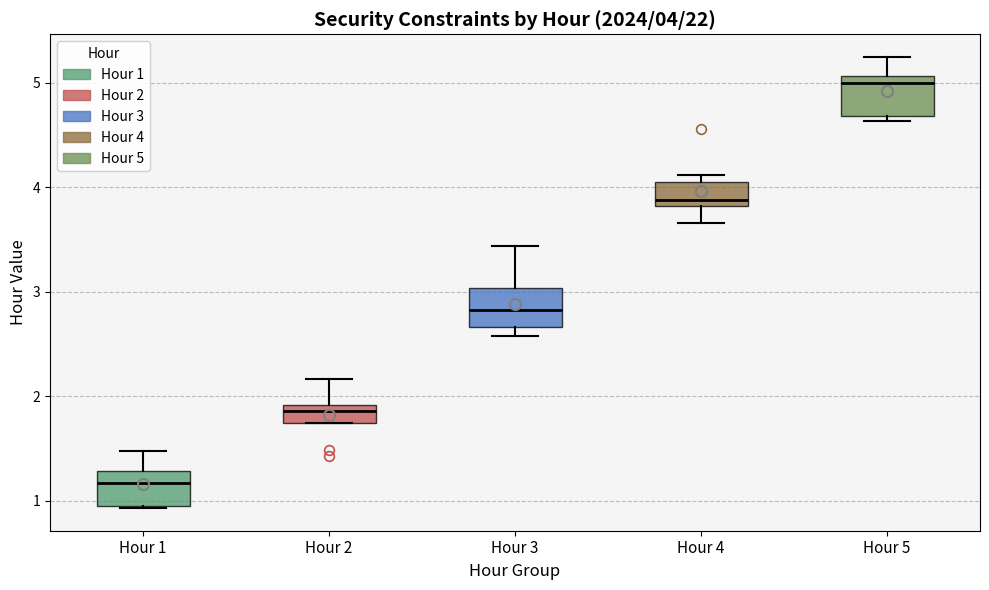

Which box's median line is the highest?

Hour 5